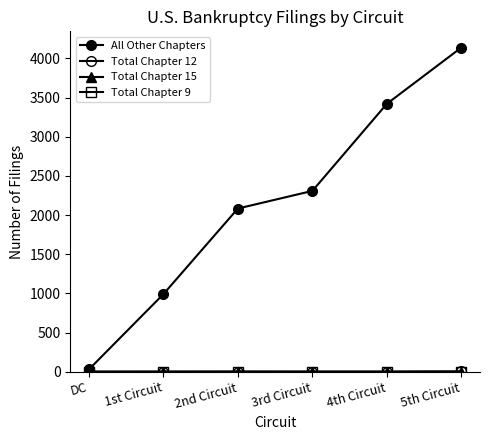

The value of All Other Chapters at 4th Circuit is 2058. True or false?

False